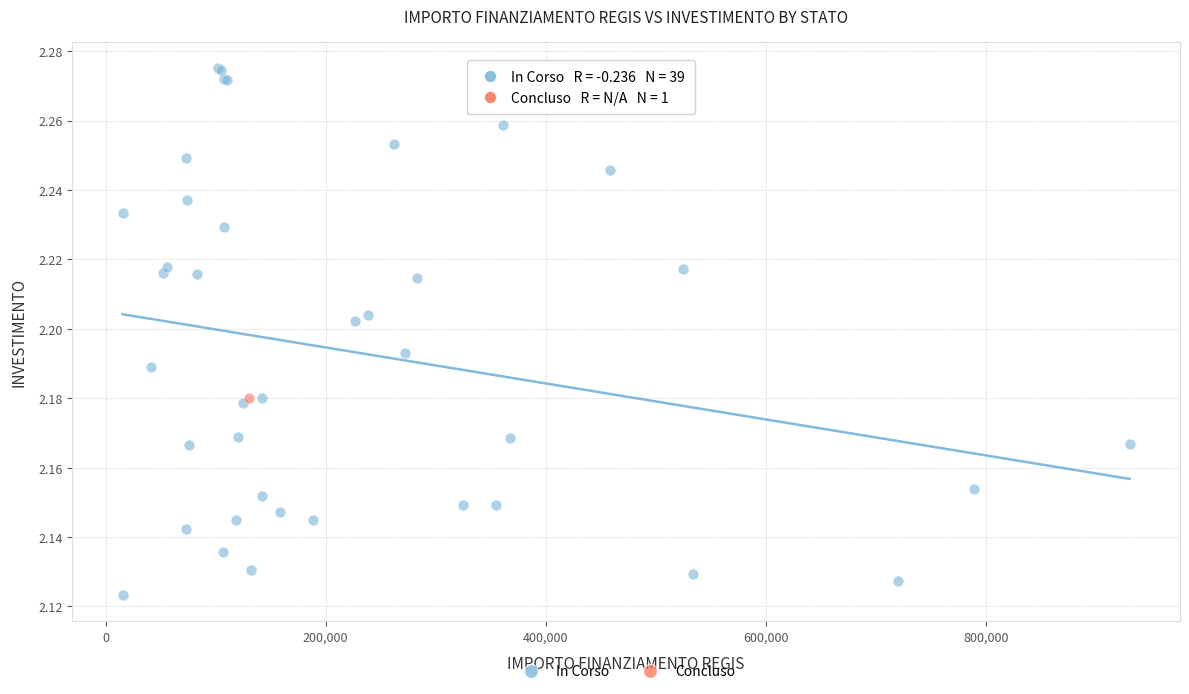

What are all the series names shown in the legend?

In Corso, Concluso